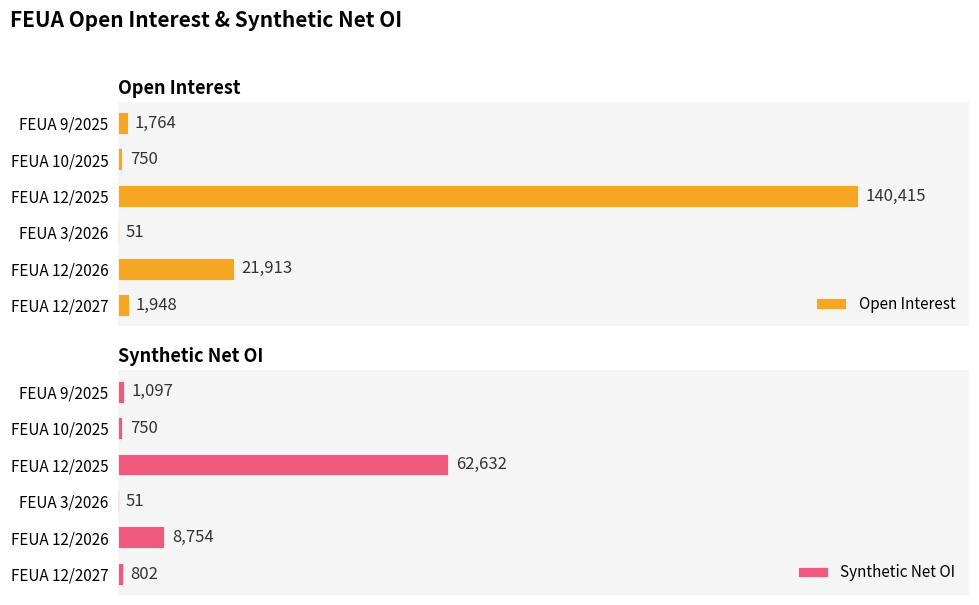

Which category has the highest value in the Open Interest series?

FEUA 12/2025